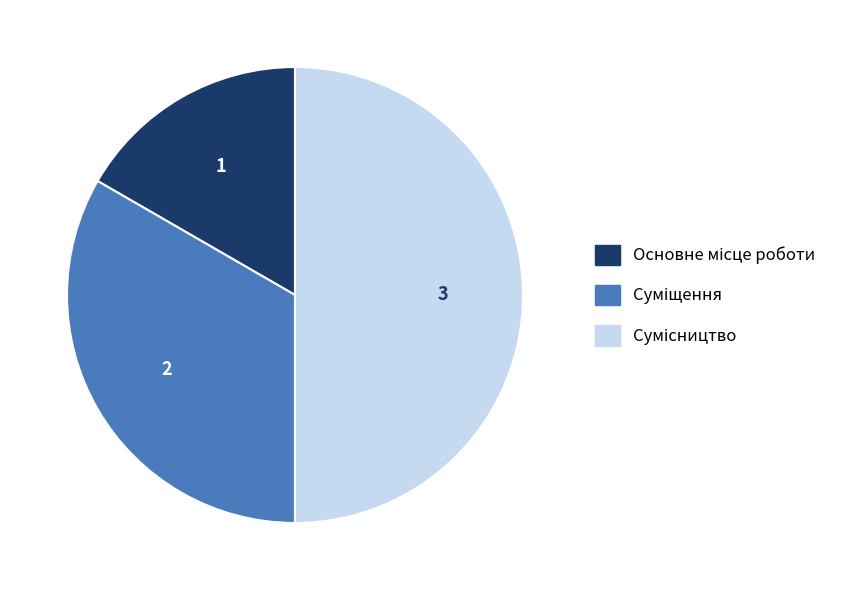

Which category has the smallest portion of the pie?

Основне місце роботи